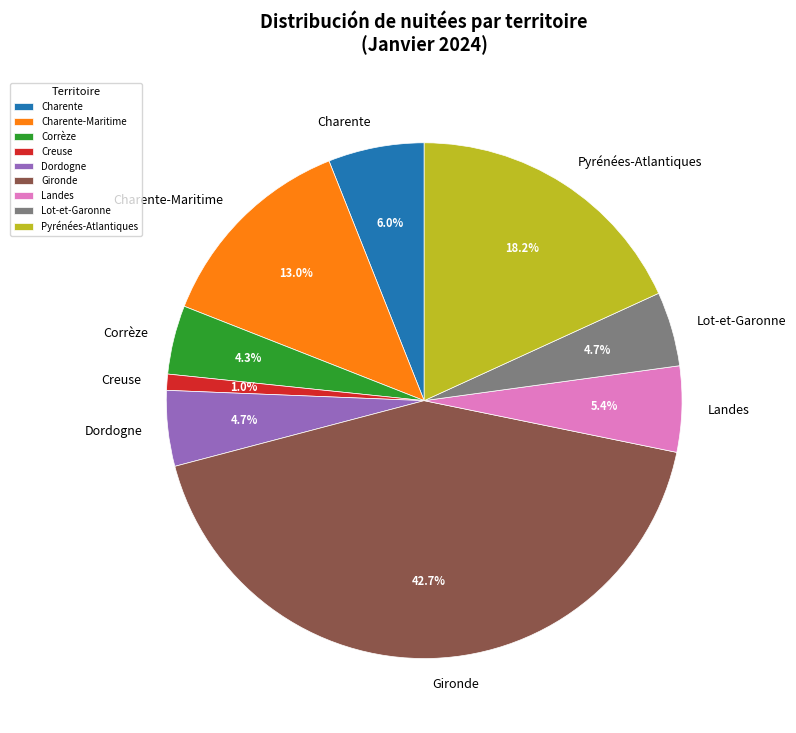

Between Landes and Dordogne, which is larger?

Landes